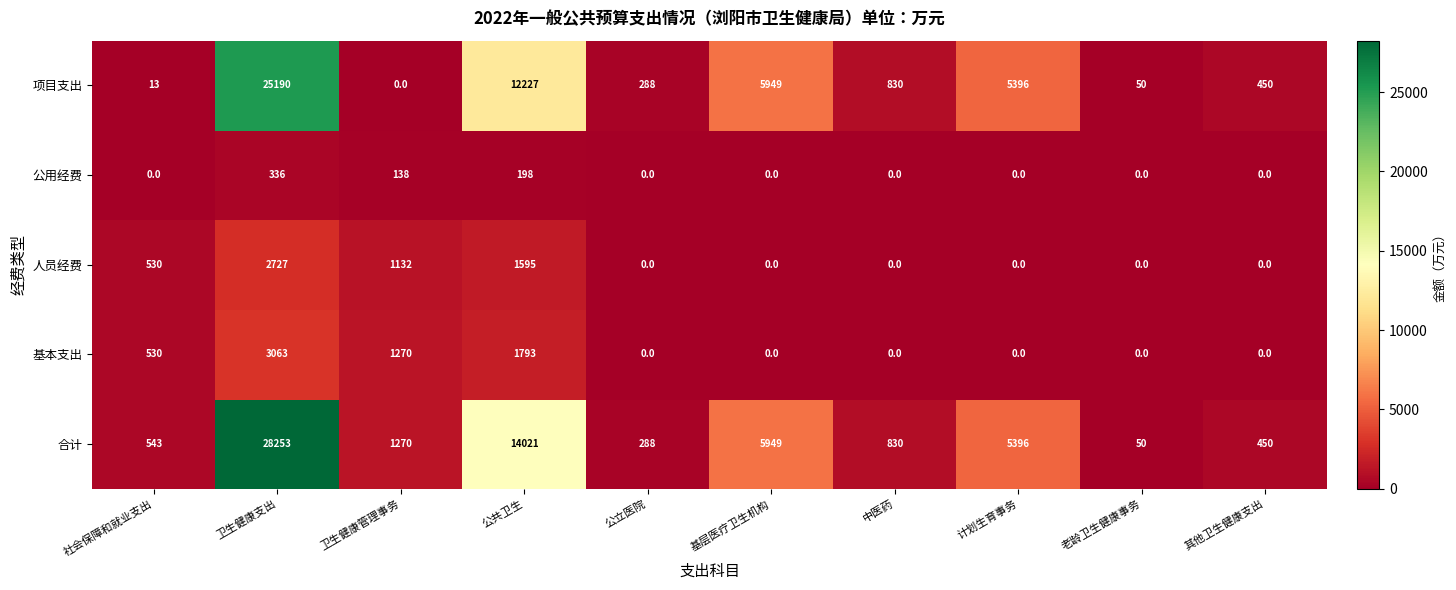

At which category is the sum across all series the highest?

卫生健康支出